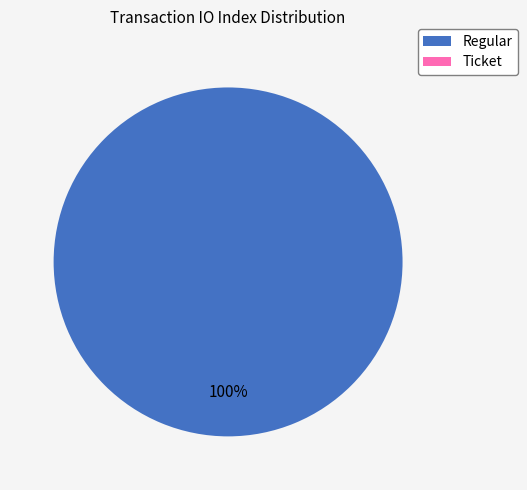

How many slices are in this pie chart?

2